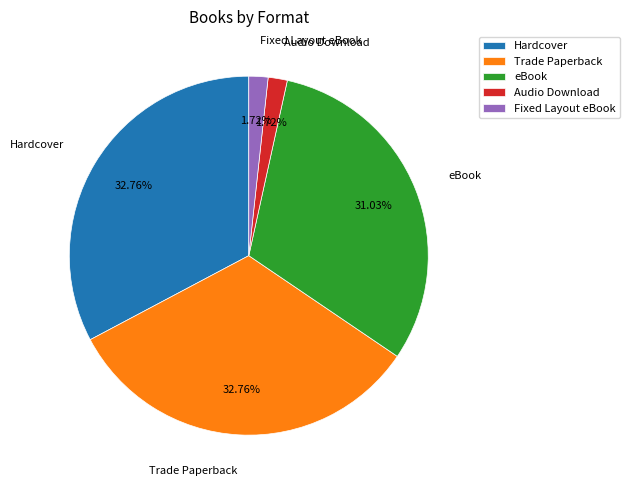

How many slices are in this pie chart?

5